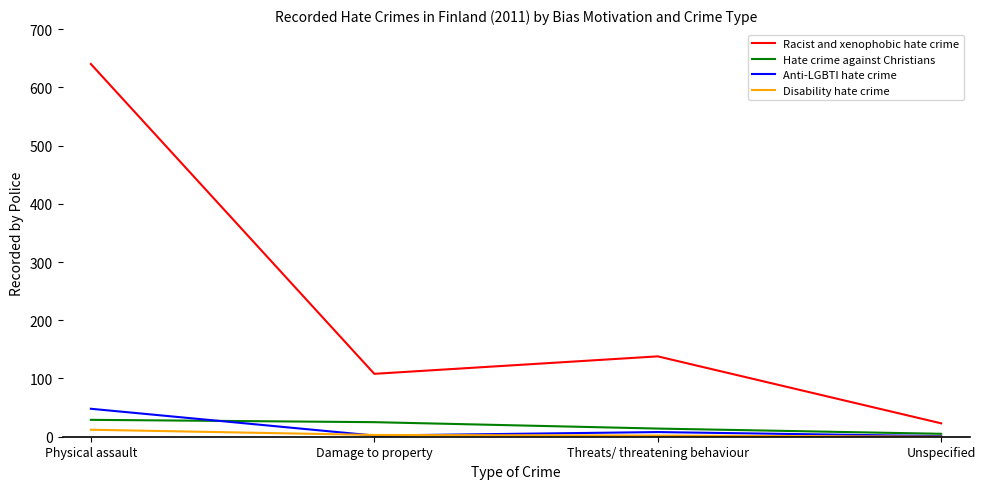

List the series in order of their peak value, lowest first.

Disability hate crime, Hate crime against Christians, Anti-LGBTI hate crime, Racist and xenophobic hate crime